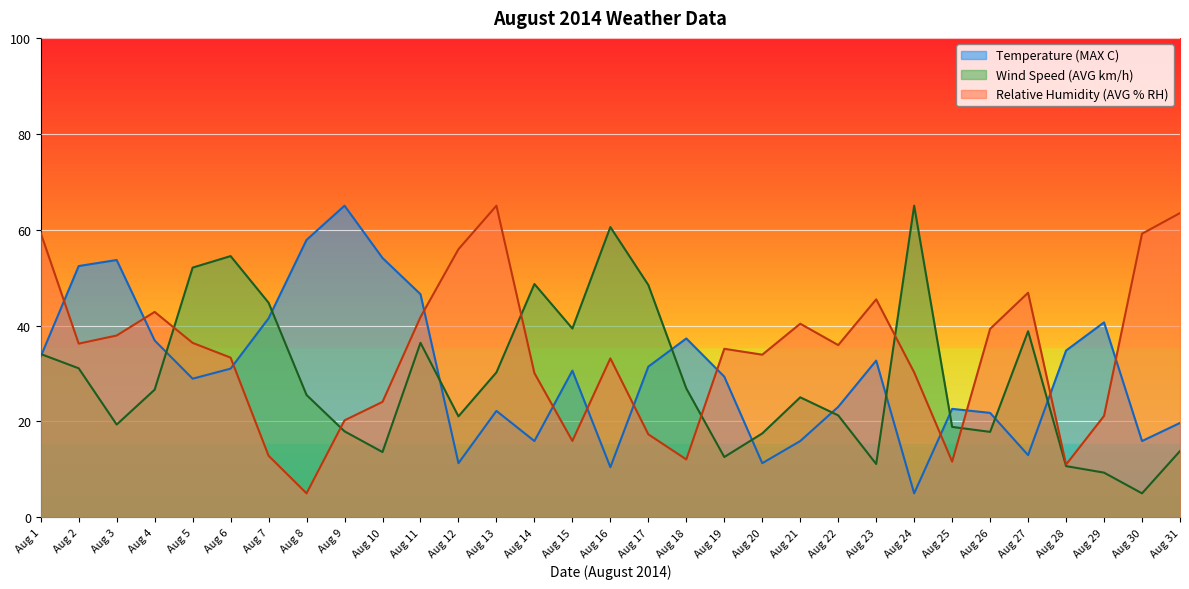

True or false: Temperature (MAX C) has a value of 41.5 at Aug 7.

True